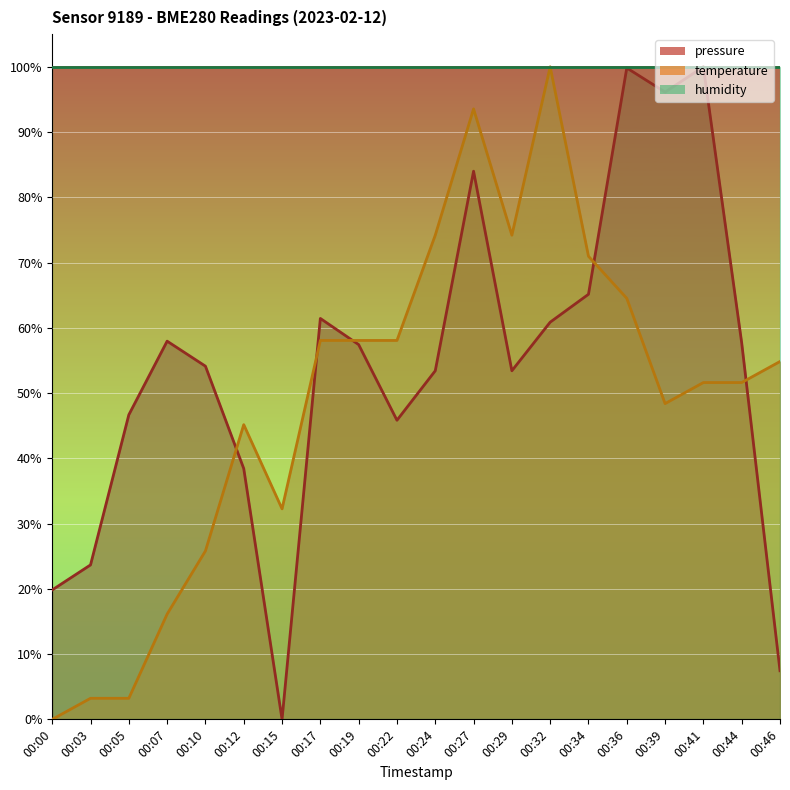

What is the highest value of the temperature series?

100.0